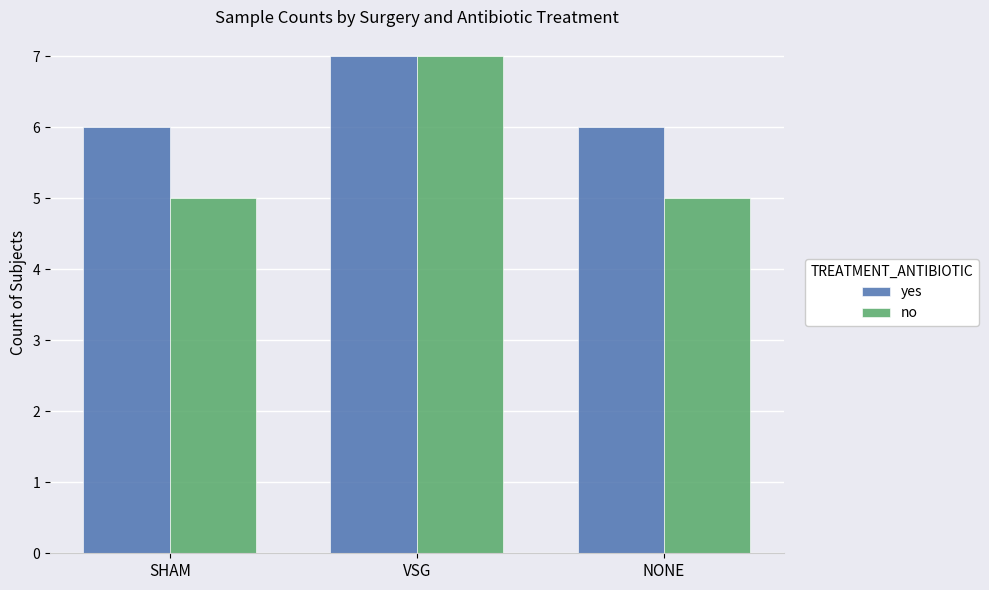

What are all the series names shown in the legend?

yes, no